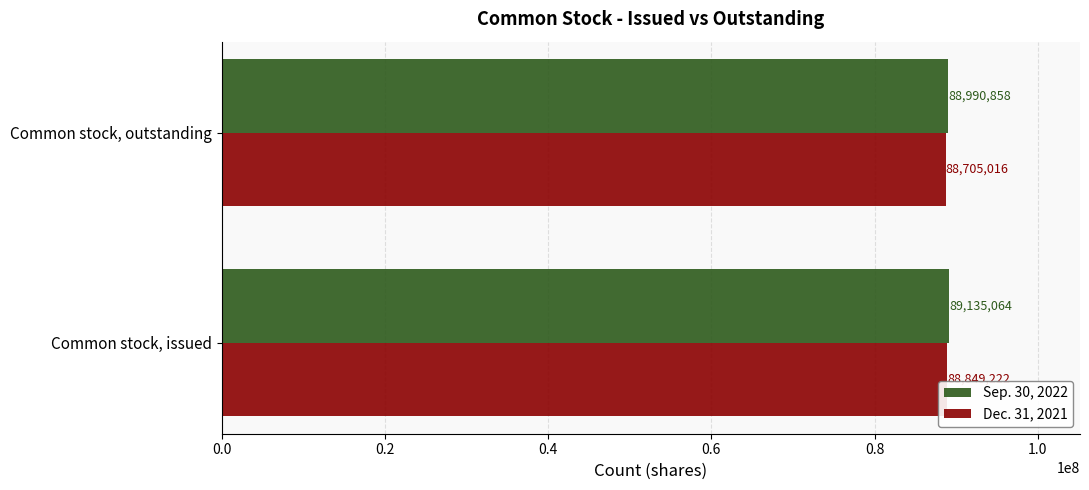

How many data points does each series have?

2